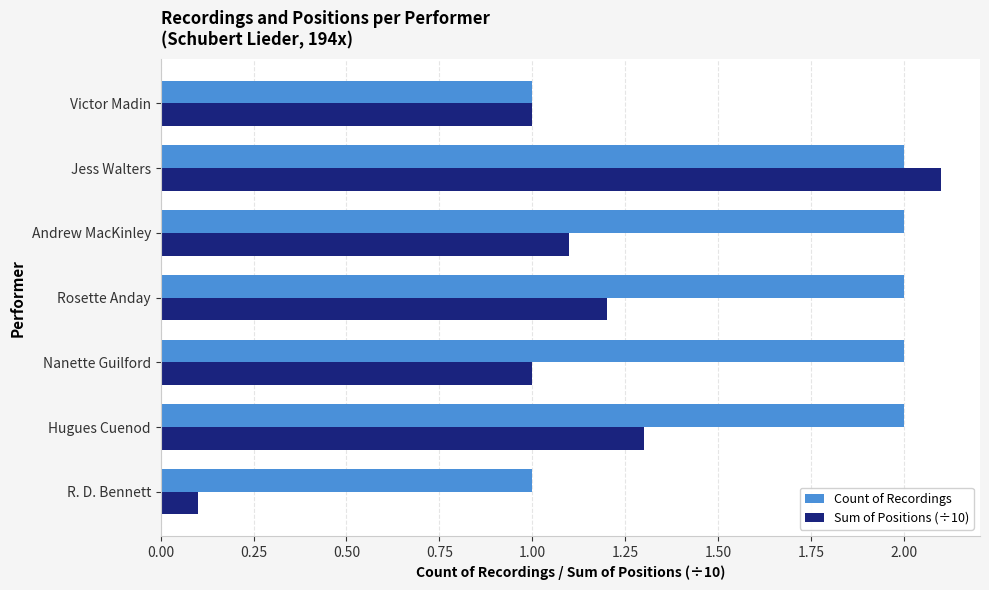

At which category is the sum across all series the highest?

Jess Walters